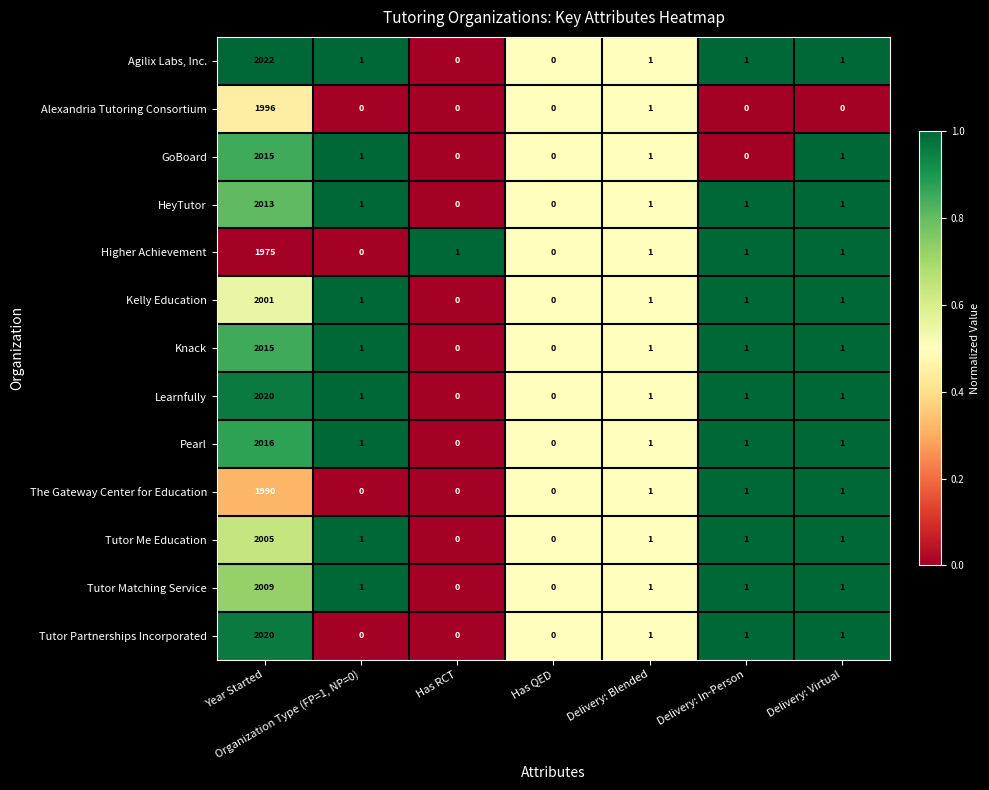

Where does the Pearl series first go above 1?

Year Started